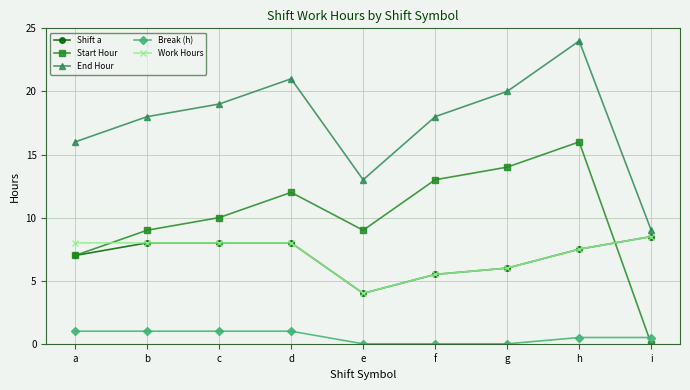

True or false: End Hour and Work Hours intersect in this chart.

False